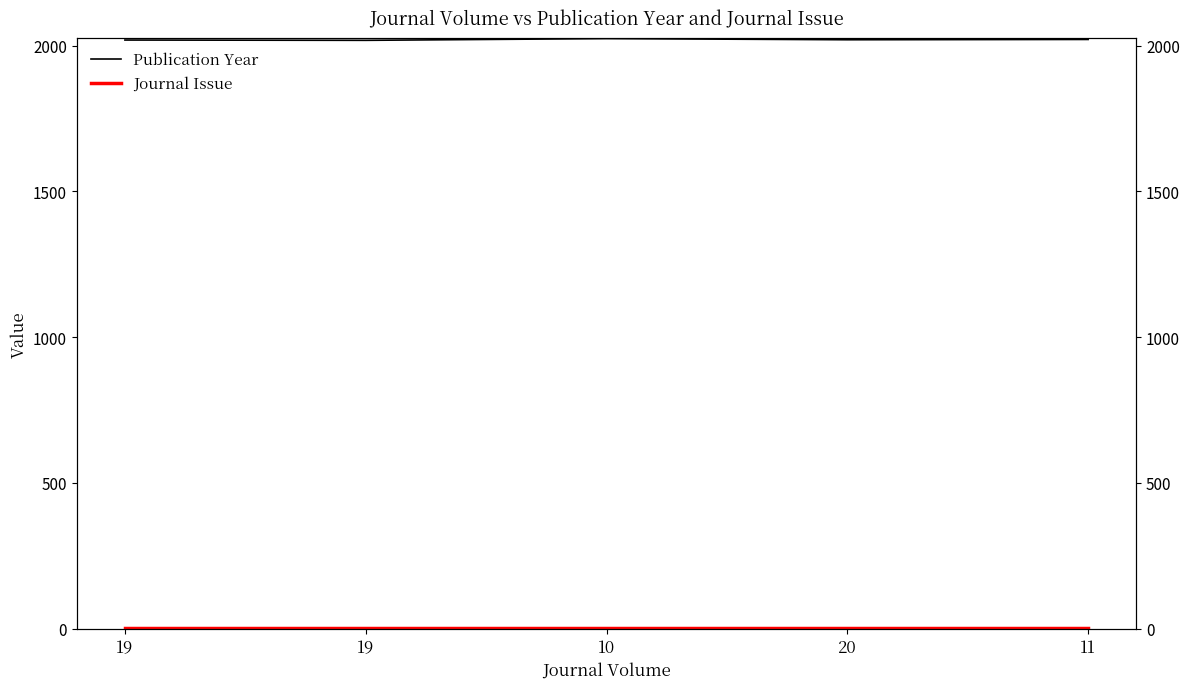

Reading left to right, transcribe all the data shown in this chart.

Publication Year: 19=2019	19=2018	10=2024	20=2020	11=2021
Journal Issue: 19=1	19=1	10=1	20=1	11=1